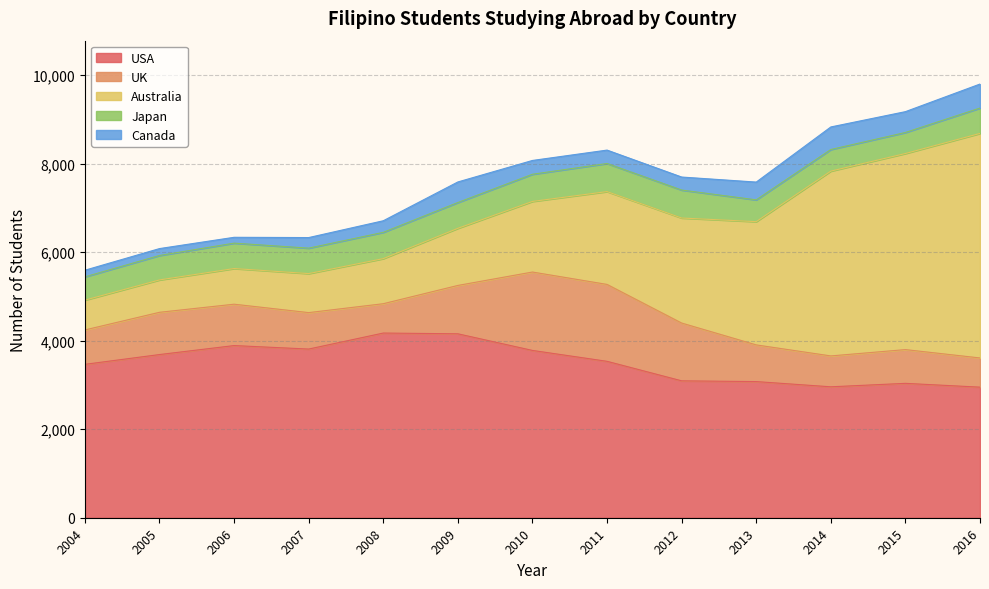

Reading left to right, list all the values displayed in this chart.

USA: 2004=3467	2005=3688	2006=3891	2007=3812	2008=4174	2009=4157	2010=3781	2011=3535	2012=3094	2013=3077	2014=2959	2015=3037	2016=2951
UK: 2004=777	2005=955	2006=935	2007=824	2008=663	2009=1093	2010=1772	2011=1738	2012=1306	2013=829	2014=698	2015=763	2016=660
Australia: 2004=674	2005=732	2006=806	2007=882	2008=1019	2009=1291	2010=1596	2011=2098	2012=2374	2013=2786	2014=4177	2015=4432	2016=5075
Japan: 2004=526	2005=552	2006=574	2007=575	2008=594	2009=583	2010=614	2011=635	2012=632	2013=492	2014=488	2015=475	2016=573
Canada: 2004=150	2005=156	2006=132	2007=239	2008=262	2009=465	2010=312	2011=303	2012=294	2013=402	2014=510	2015=471	2016=543